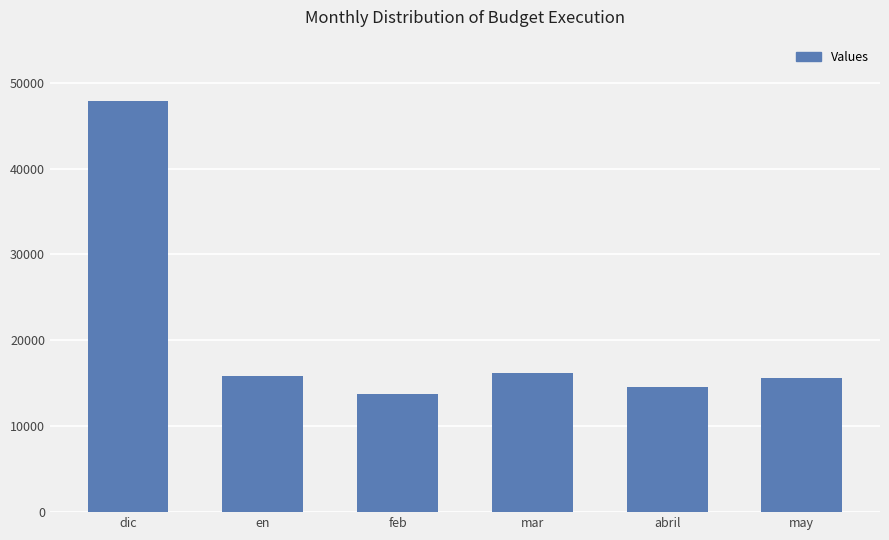

The value at mar is 16188. True or false?

True